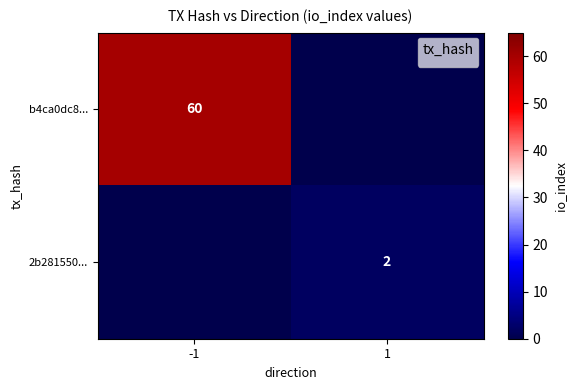

What is the difference between the b4ca0dc8... values at -1 and 1?

60